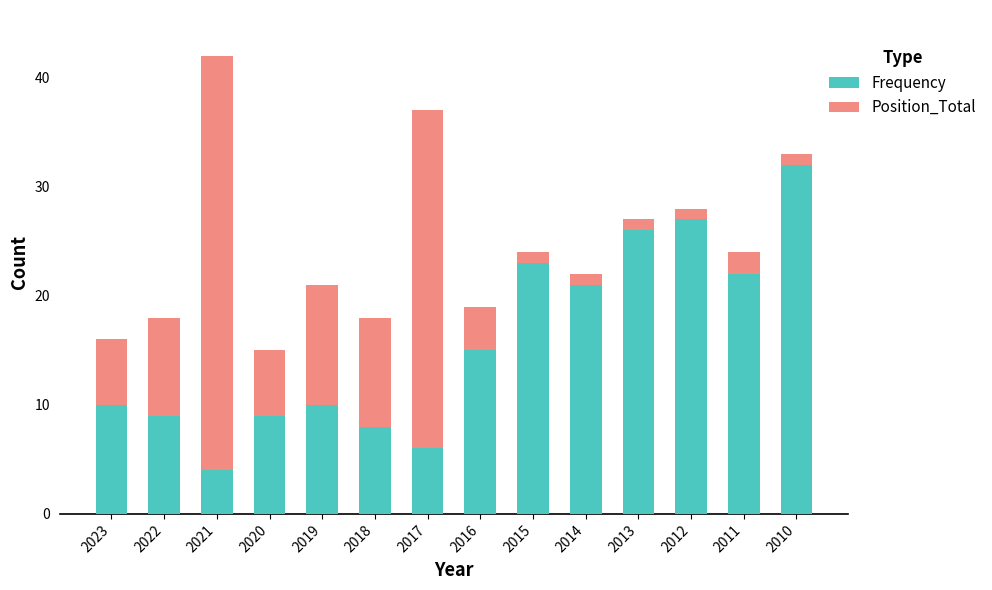

Reading left to right, list the values for the Frequency series.

2023=10	2022=9	2021=4	2020=9	2019=10	2018=8	2017=6	2016=15	2015=23	2014=21	2013=26	2012=27	2011=22	2010=32